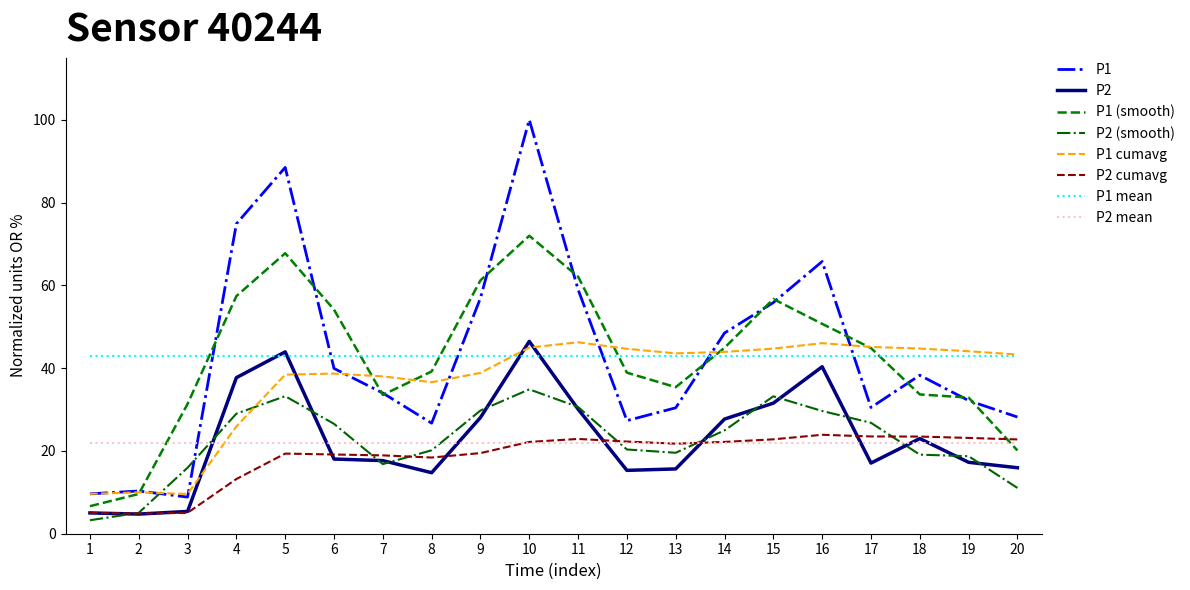

At which label does P1 reach its peak?

10